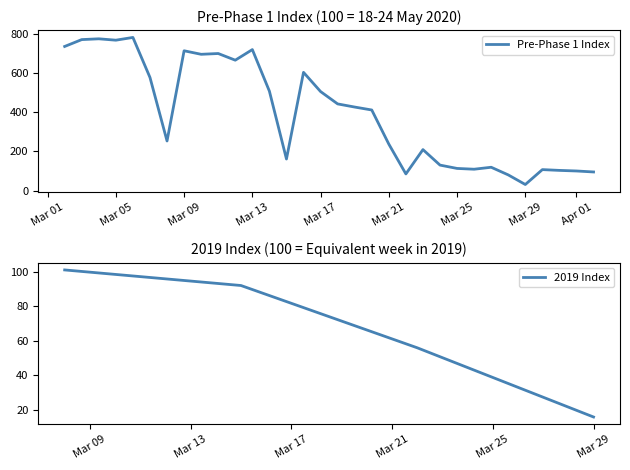

Approximately how many times larger is the value at 2020-03-03 compared to 2020-03-11?

1.1